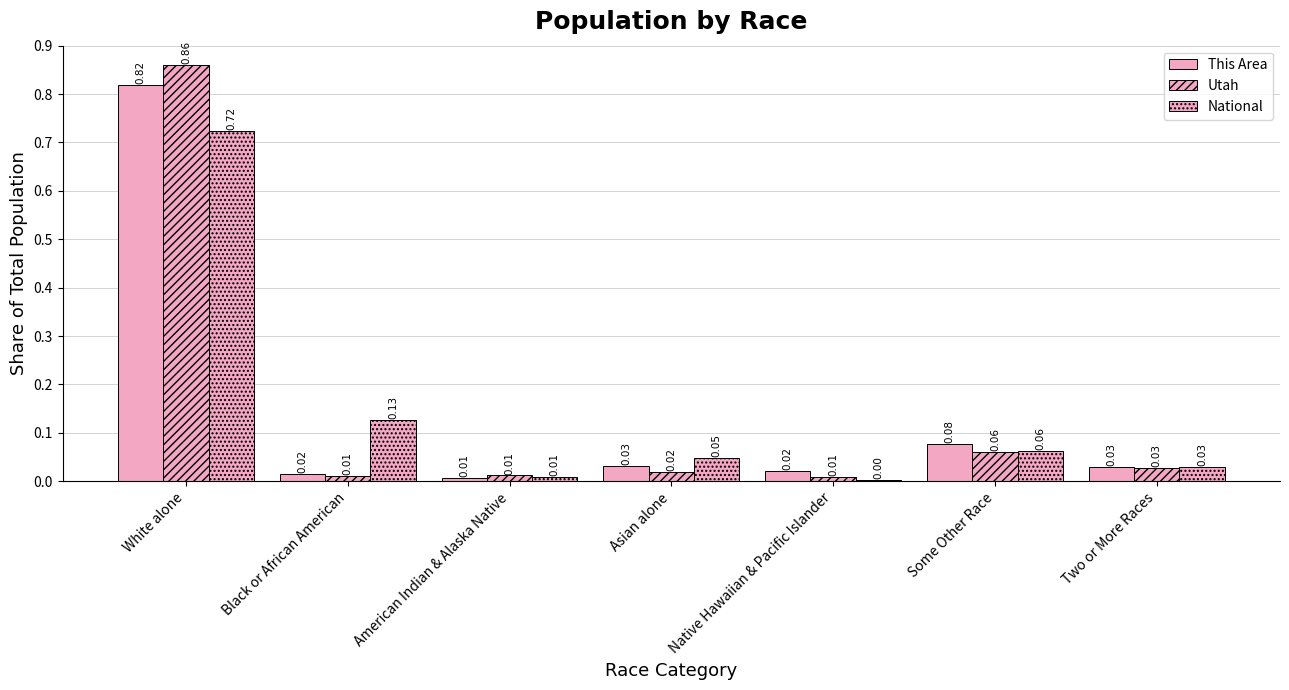

Where is This Area nearest to the value 0?

American Indian & Alaska Native